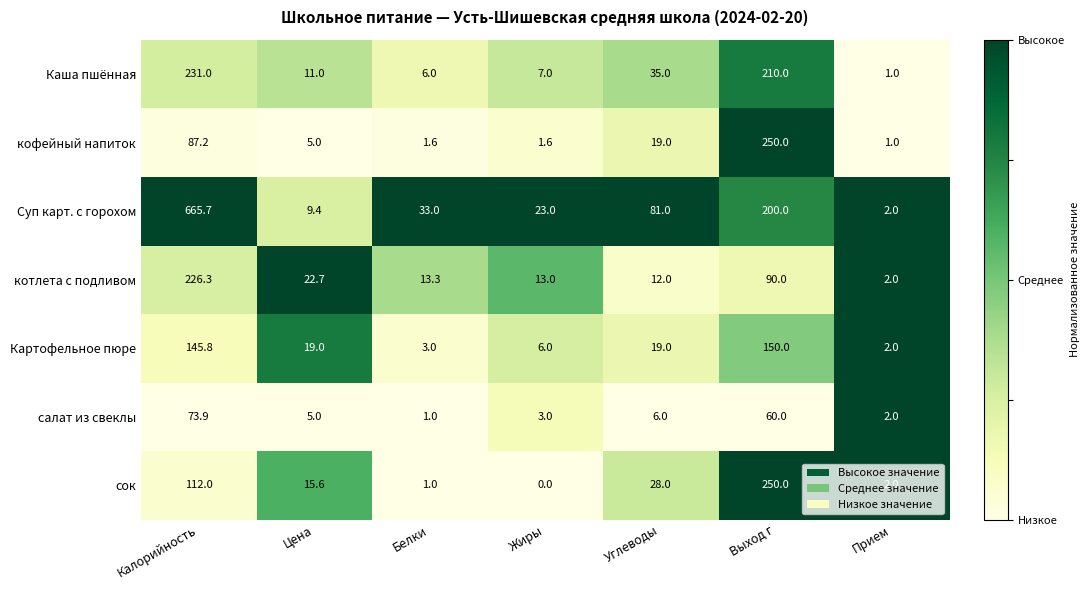

Which series has the widest spread of values?

Суп карт. с горохом